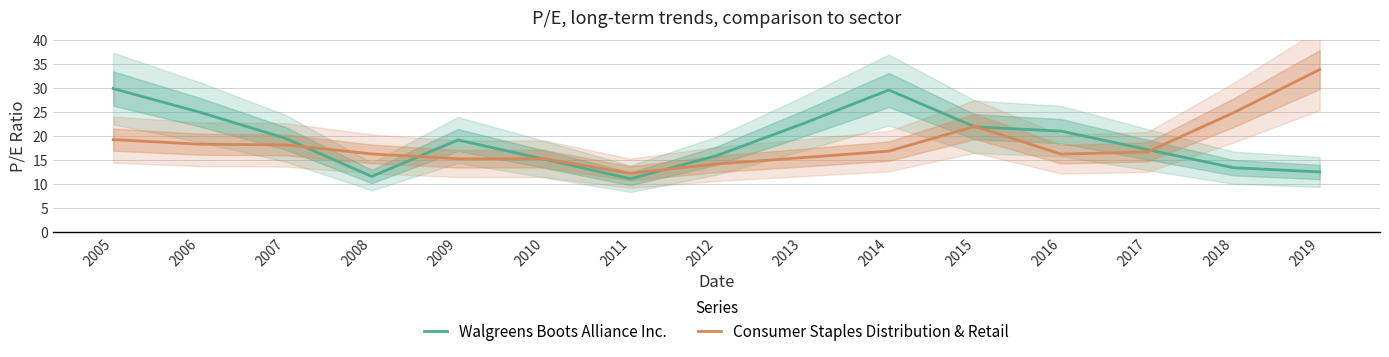

Reading left to right, transcribe all the data shown in this chart.

Walgreens Boots Alliance Inc.: 2005=29.9	2006=25.0	2007=19.5	2008=11.6	2009=19.2	2010=15.2	2011=11.1	2012=15.9	2013=22.6	2014=29.6	2015=21.9	2016=21.0	2017=17.2	2018=13.4	2019=12.5
Consumer Staples Distribution & Retail: 2005=19.3	2006=18.3	2007=18.2	2008=16.3	2009=15.3	2010=15.3	2011=12.2	2012=14.2	2013=15.5	2014=16.9	2015=22.0	2016=16.2	2017=16.7	2018=24.9	2019=33.9